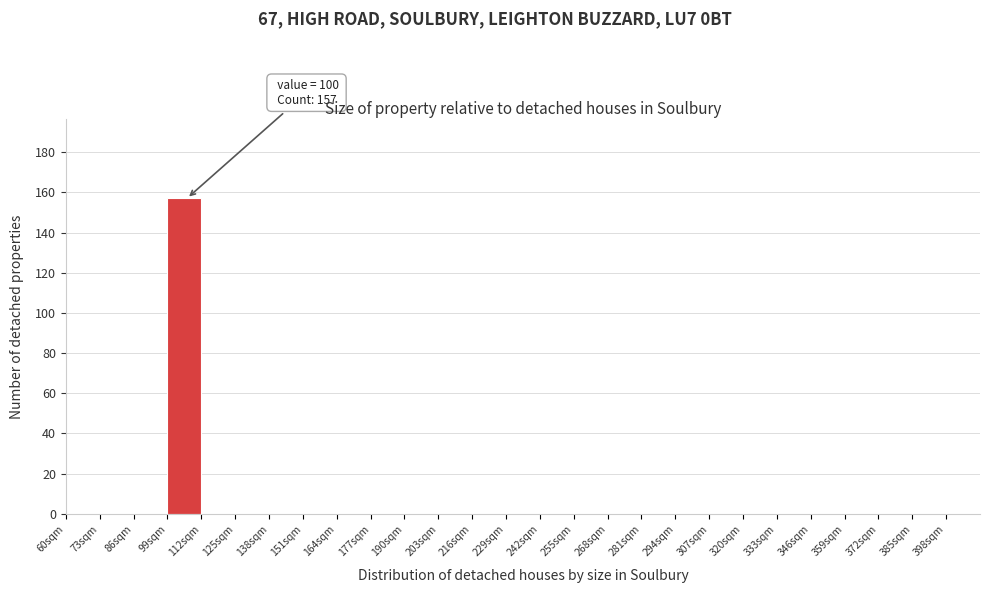

Over which range of the x-axis is the bar tallest?

99 to 112